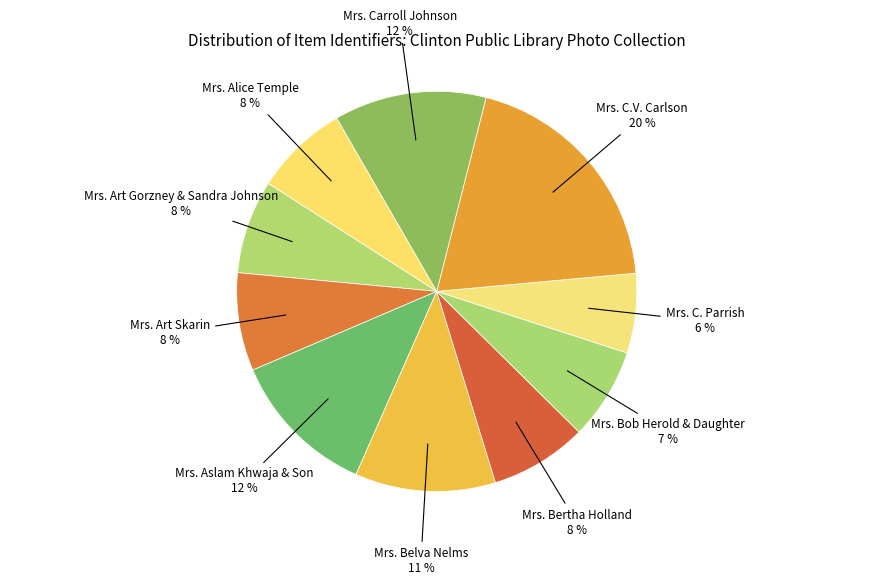

To the nearest percent, what is the average slice percentage?

10%